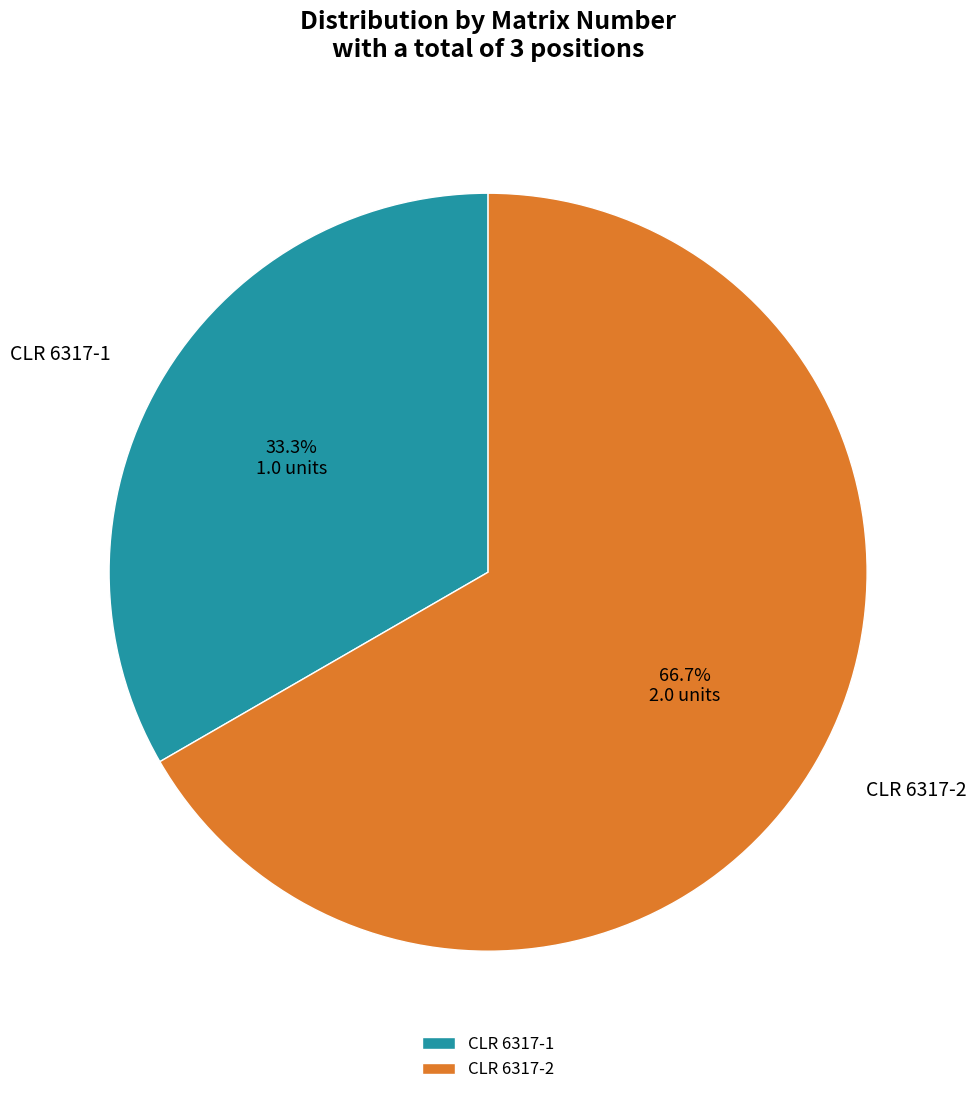

What percentage do CLR 6317-1 and CLR 6317-2 together represent?

100.0%